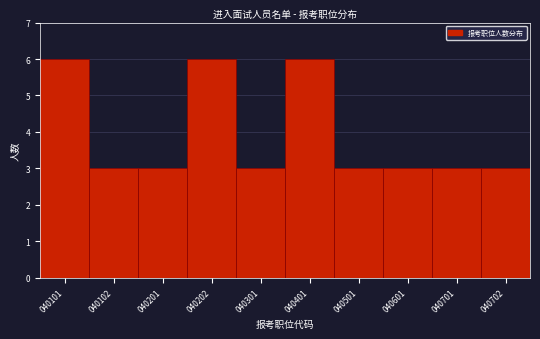

Reading left to right, what are all the values shown in this chart?

6	3	3	6	3	6	3	3	3	3